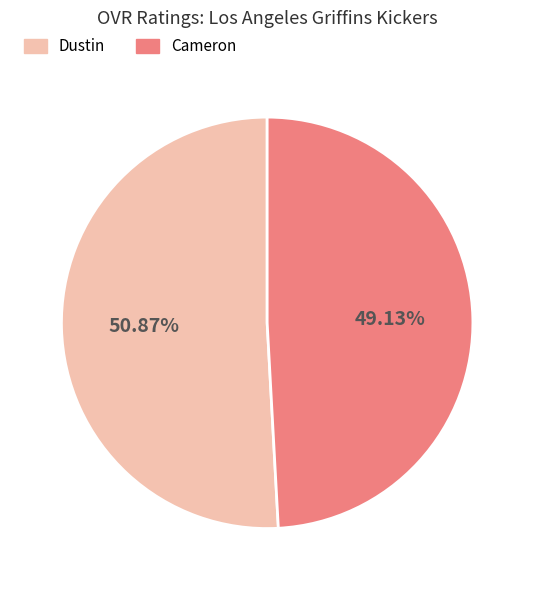

Which slice represents more than half of the pie?

Dustin